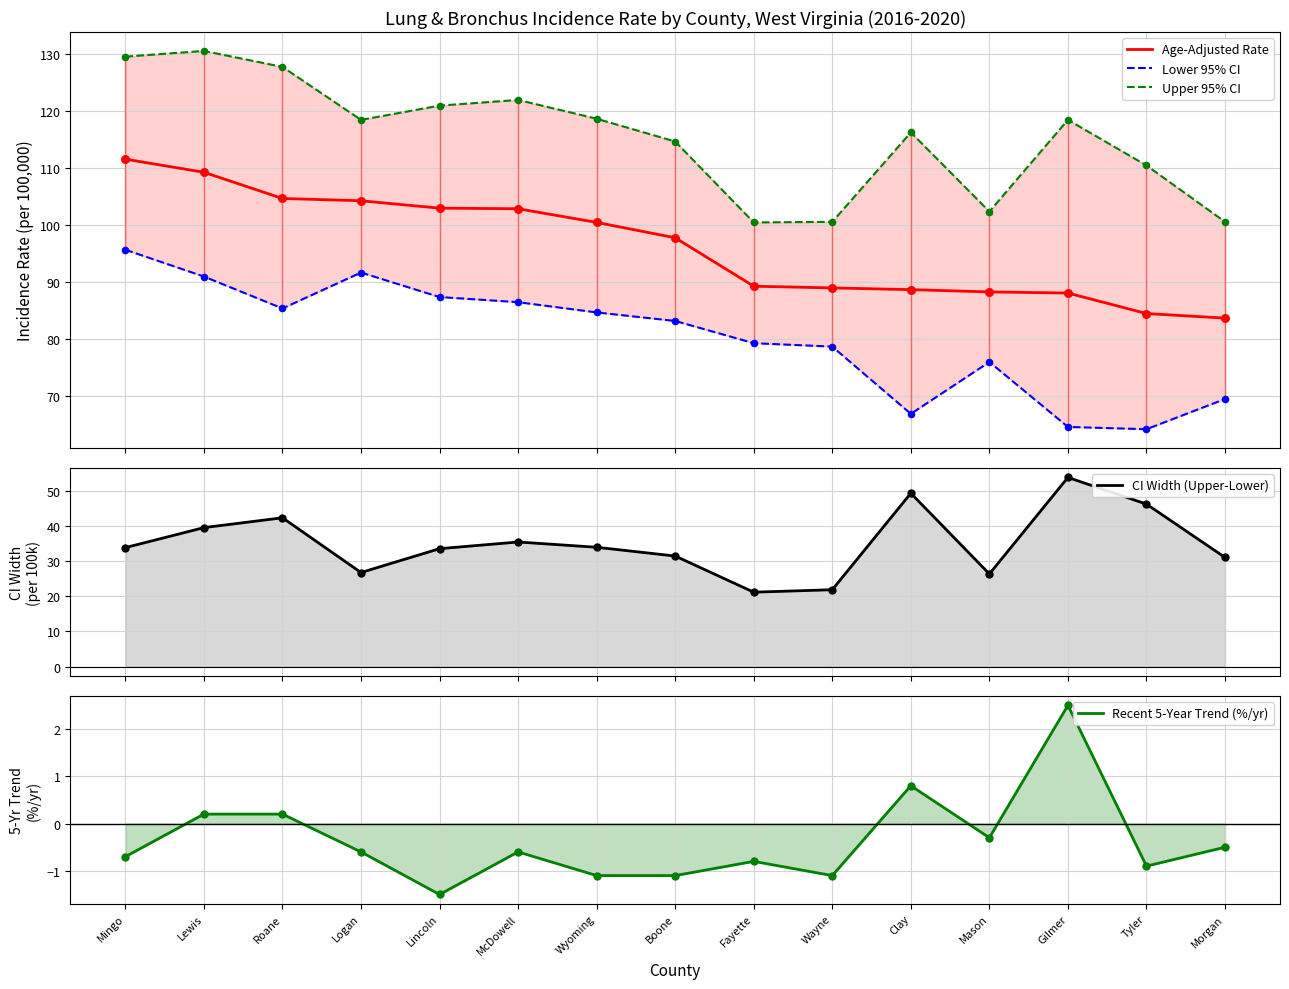

Which series reaches the maximum Y coordinate?

Upper 95% CI